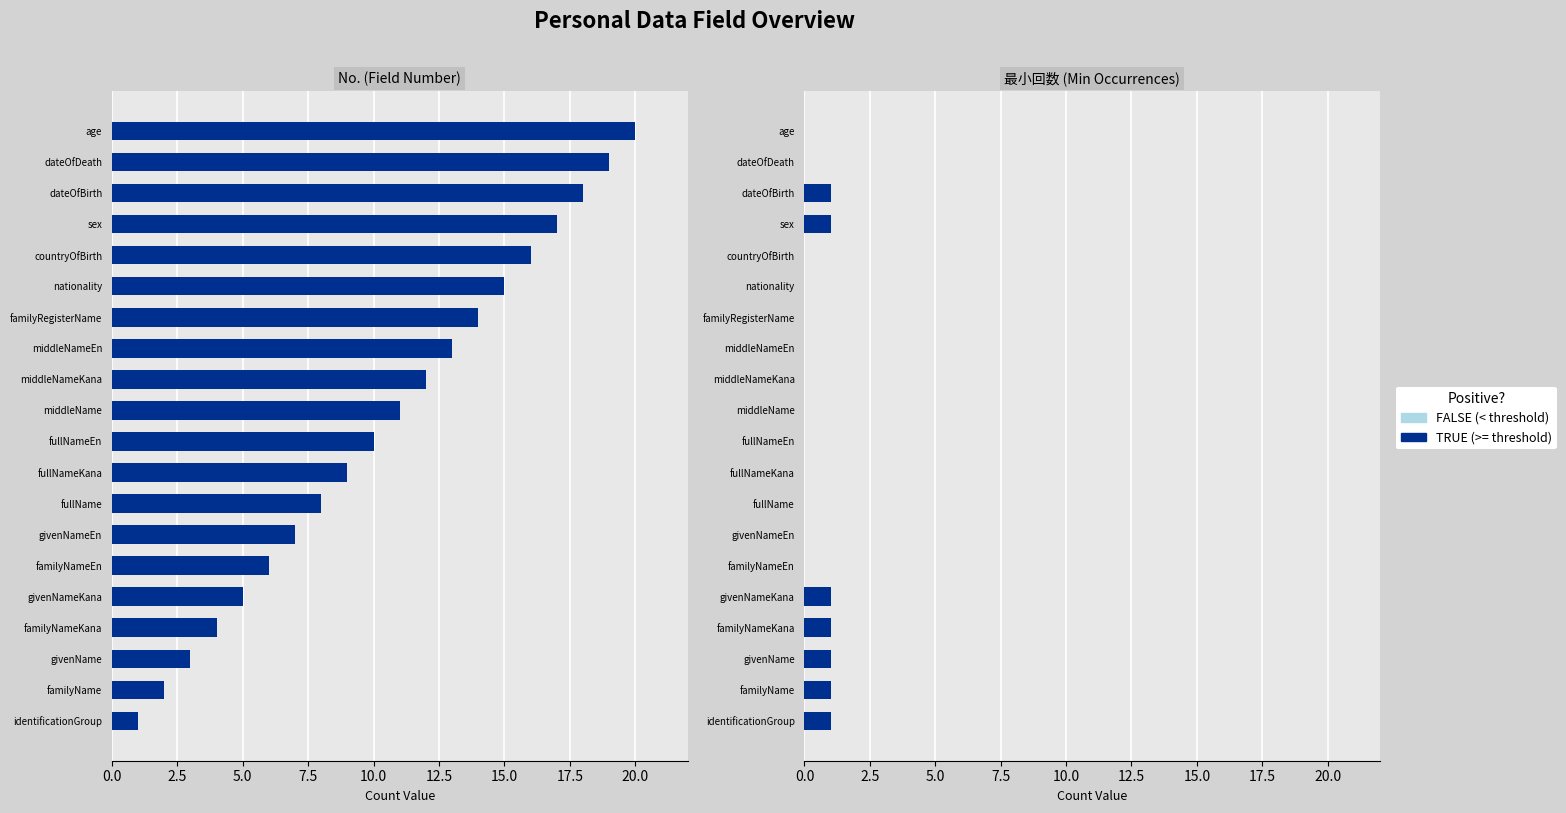

What is the spread (max minus min) of values at givenName?

2